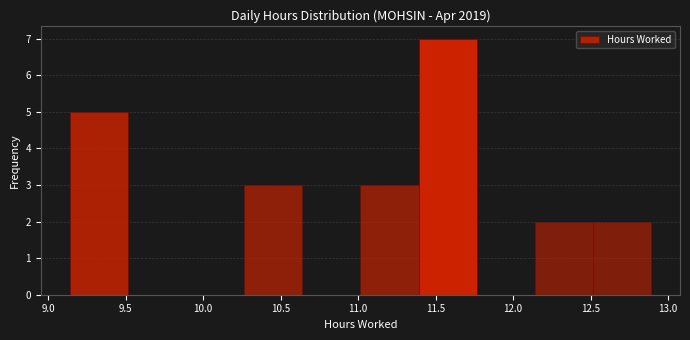

Reading left to right, transcribe this chart: for each bar, give the range it covers on the x-axis and its height. Neither the bar edges nor the heights are printed on the chart, so give them approximately, as read against the axes.

9.140 to 9.515: 5
9.515 to 9.890: 0
9.890 to 10.265: 0
10.265 to 10.640: 3
10.640 to 11.015: 0
11.015 to 11.390: 3
11.390 to 11.765: 7
11.765 to 12.140: 0
12.140 to 12.515: 2
12.515 to 12.890: 2